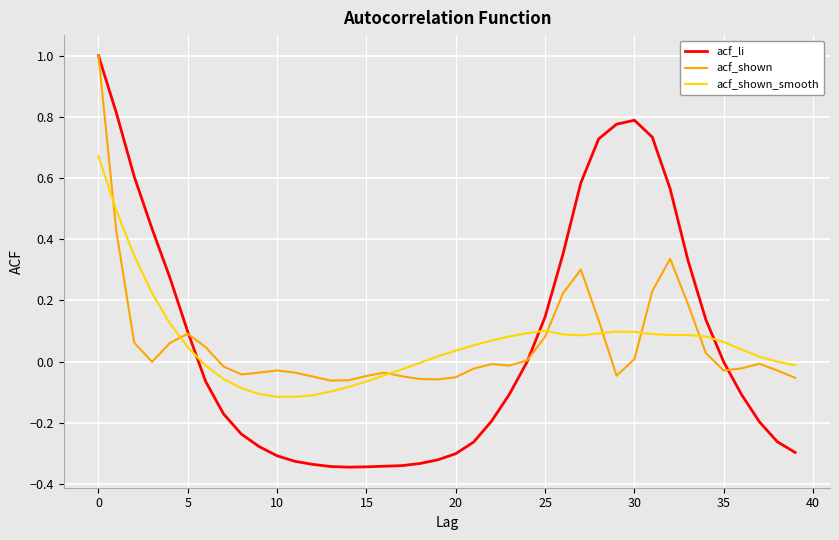

Which series has the widest spread of values?

acf_li